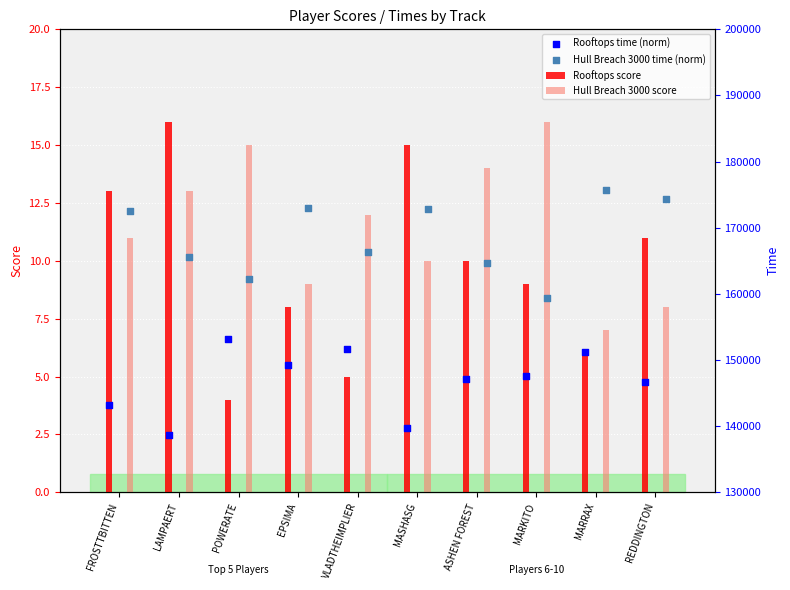

Is the value of Hull Breach 3000 time (norm) at MASHASG greater than the value of Rooftops score at REDDINGTON?

Yes